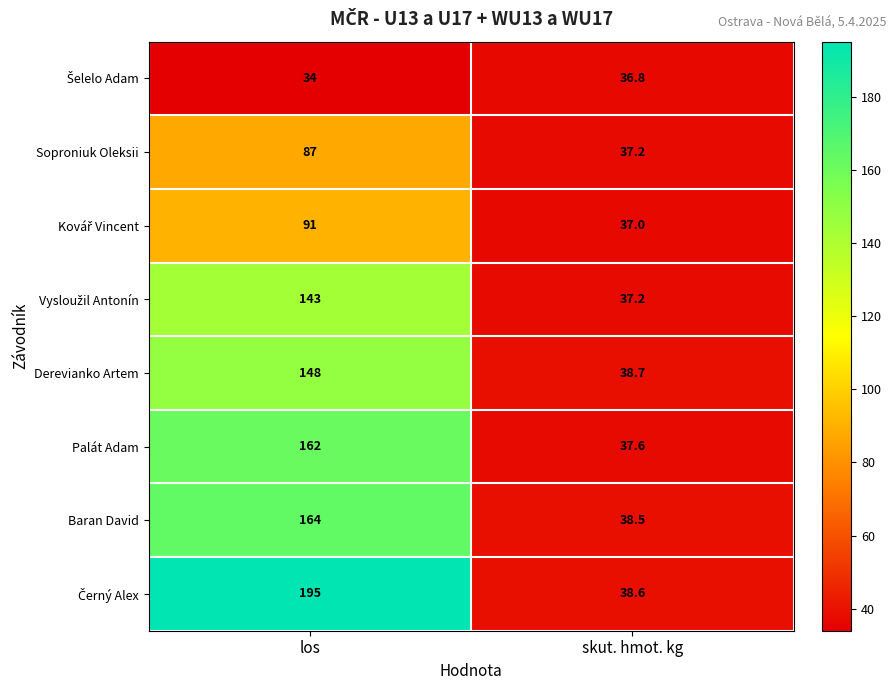

List the labels in order of Soproniuk Oleksii value, largest first.

los, skut. hmot. kg